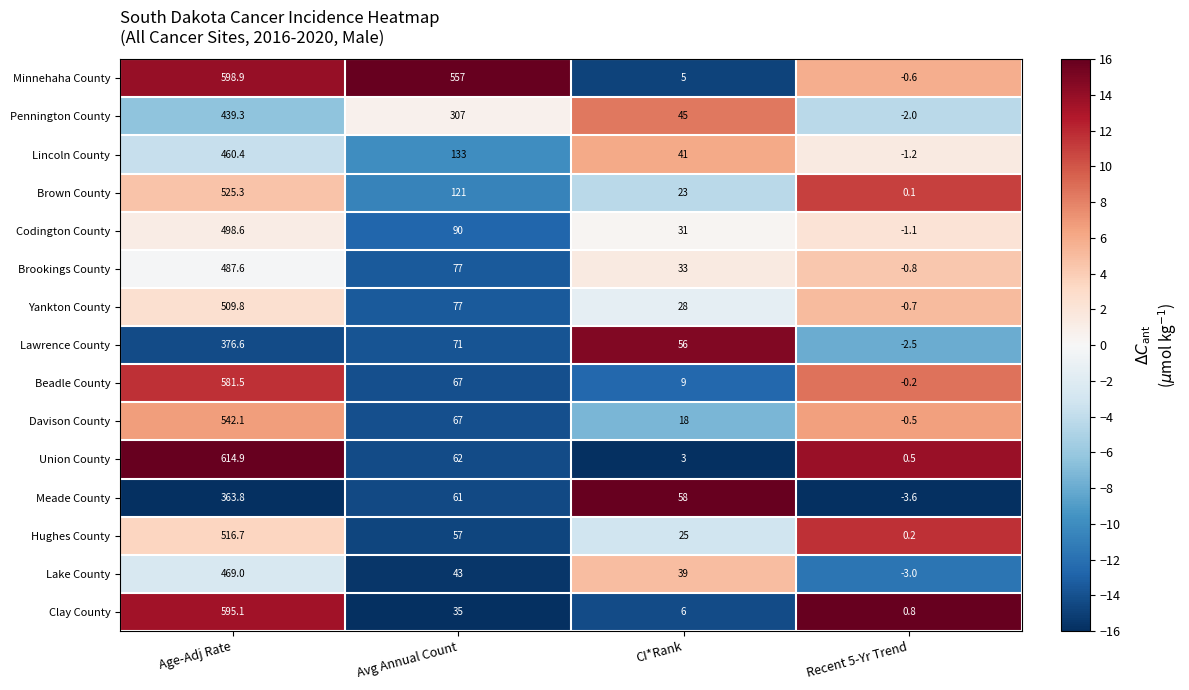

At which label does Lawrence County first exceed 71?

Age-Adj Rate